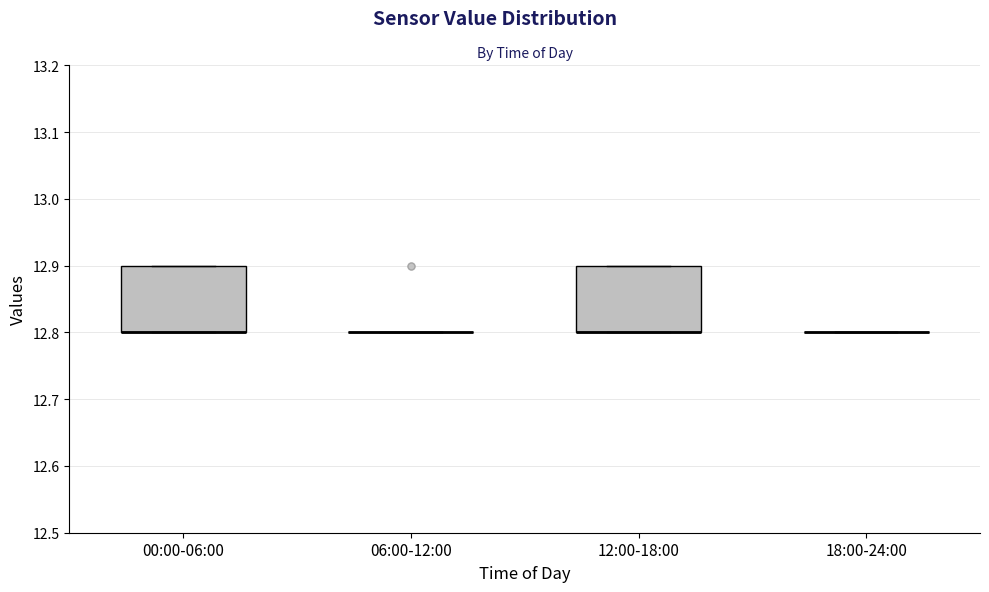

Where is the upper edge of the box for 12:00-18:00 on the y-axis? The values are not printed on the chart, so give them approximately, as read against the axis.

12.9